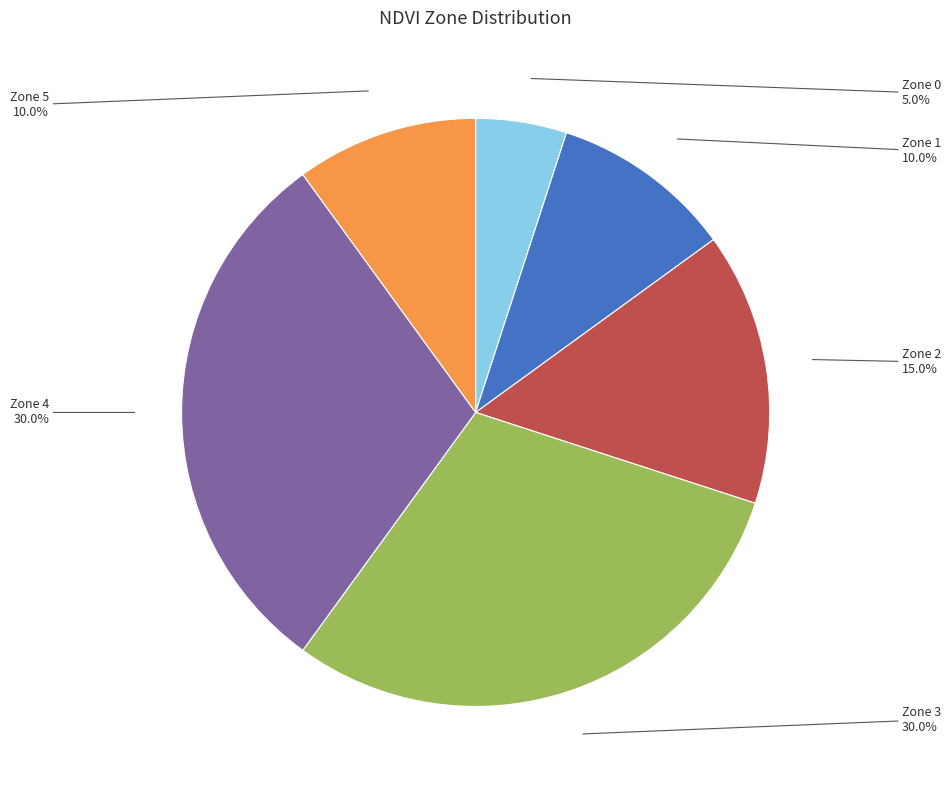

How many segments does this pie chart have?

6